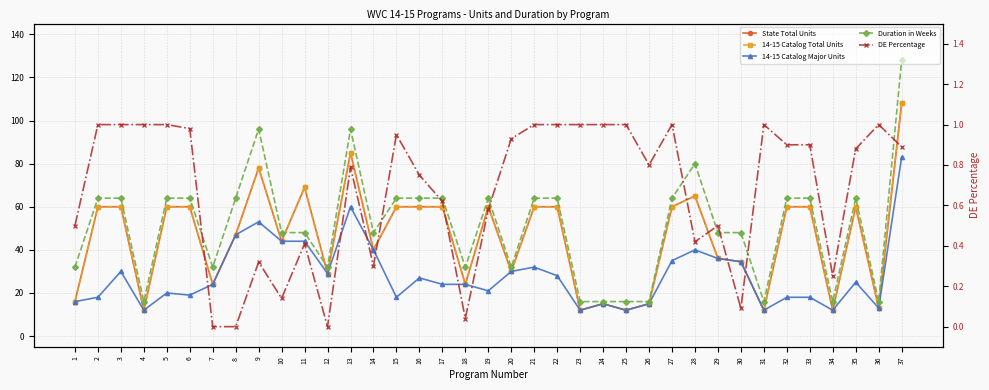

True or false: 14-15 Catalog Major Units and Duration in Weeks cross at least once.

False